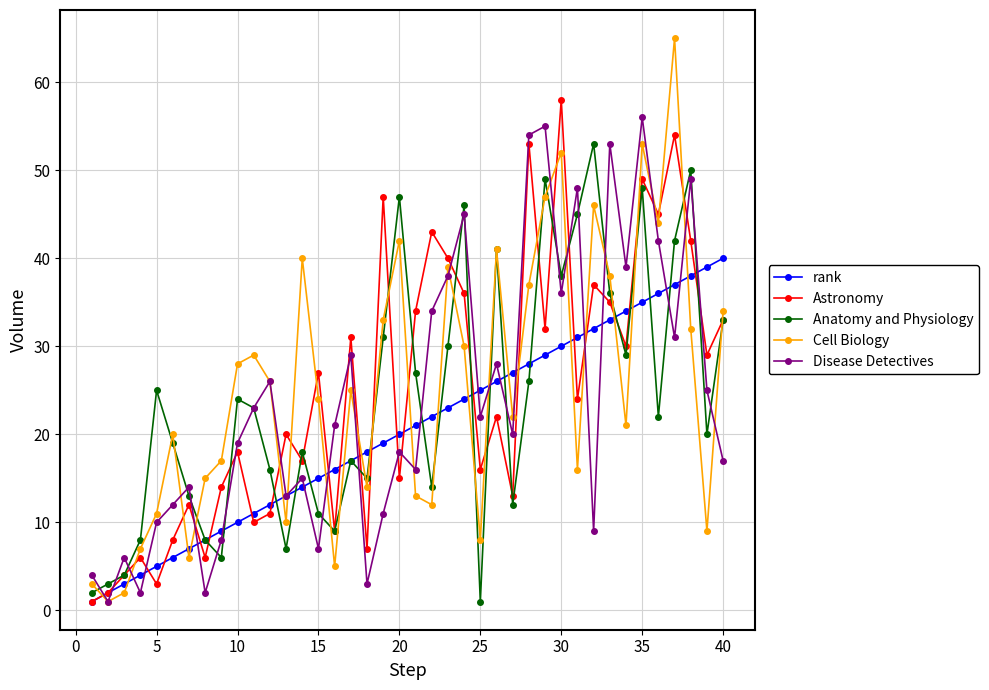

In Cell Biology, how many points are lower than both neighbors (excluding endpoints)?

12